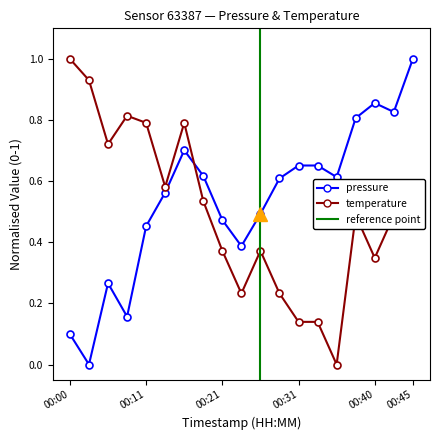

Which has a higher value, 00:31 or 00:00?

00:31